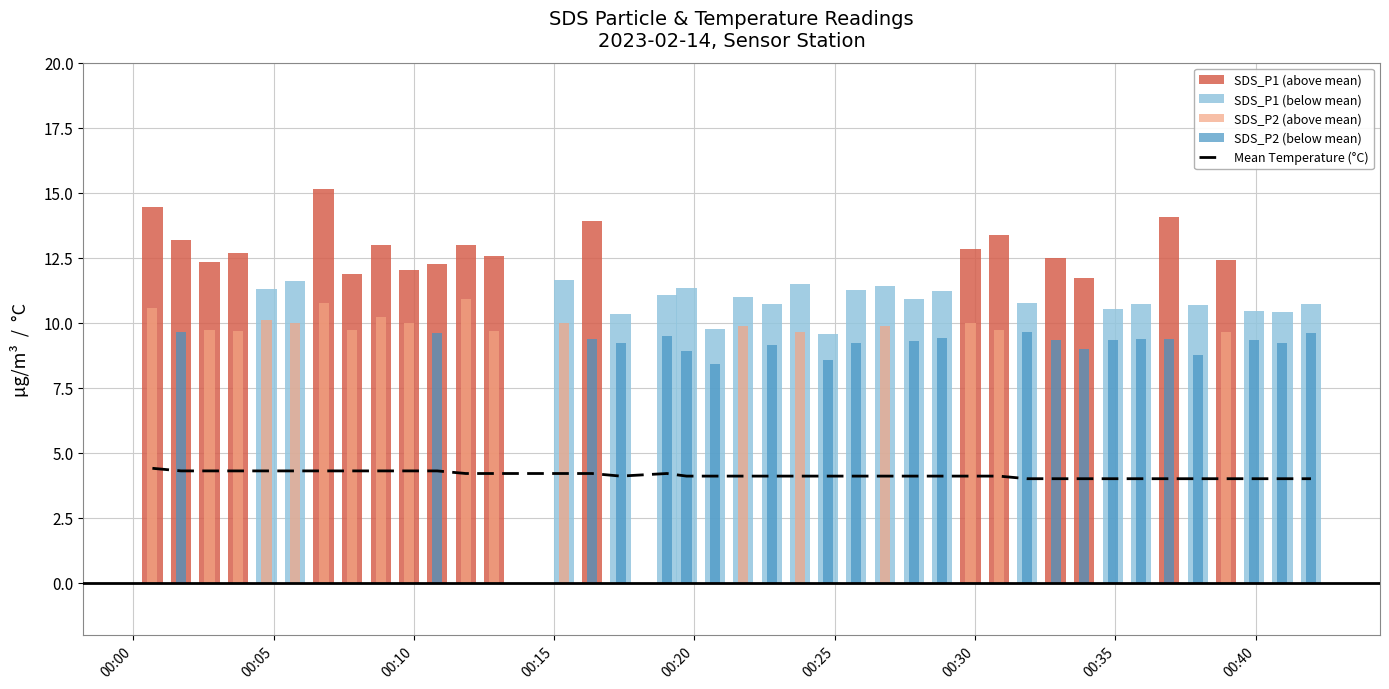

What is the sum of all values?

165.7